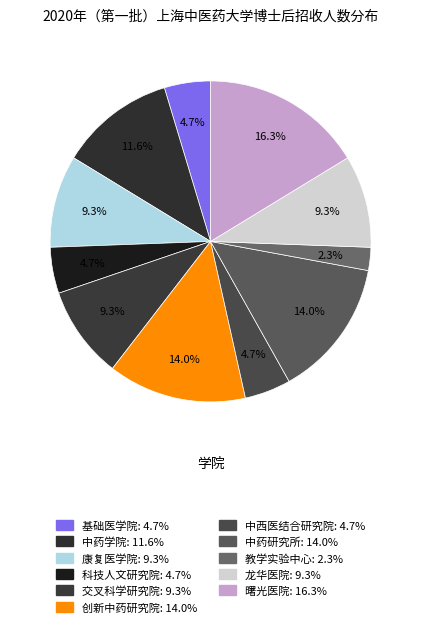

Count the number of slices in the pie.

11